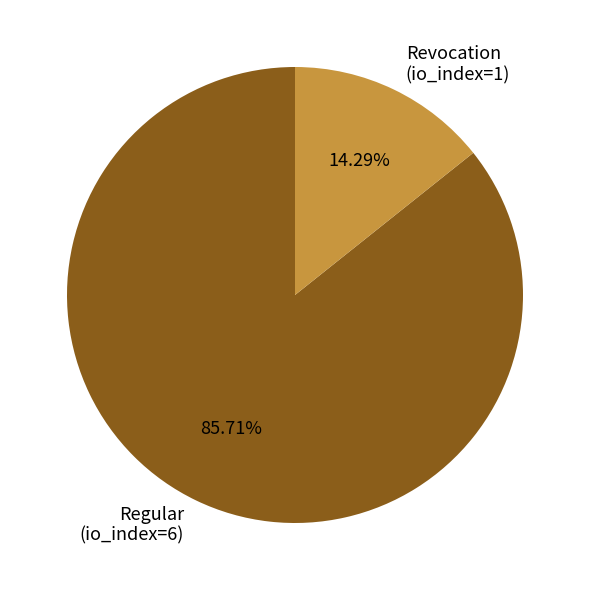

Between Regular (io_index=6) and Revocation (io_index=1), which is larger?

Regular (io_index=6)